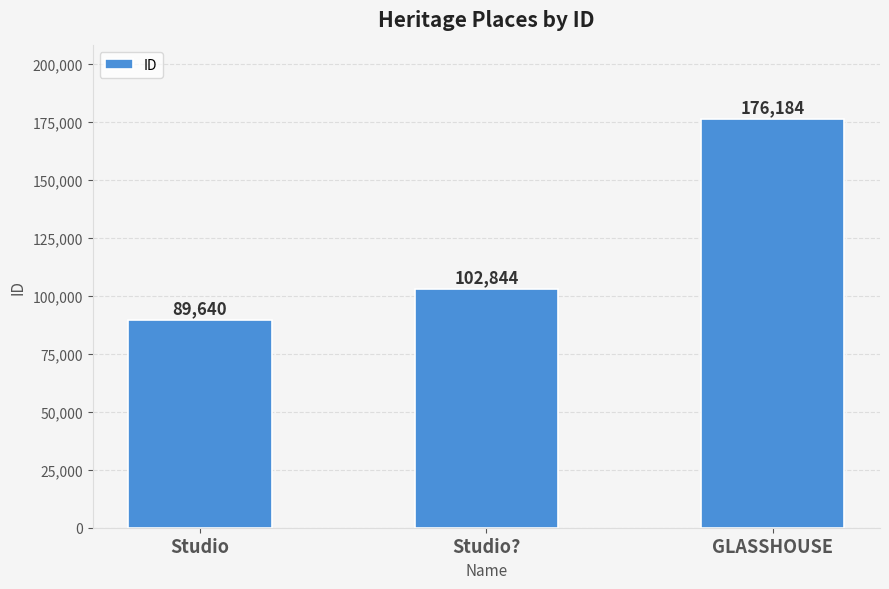

What is the difference between the values at GLASSHOUSE and Studio??

73340